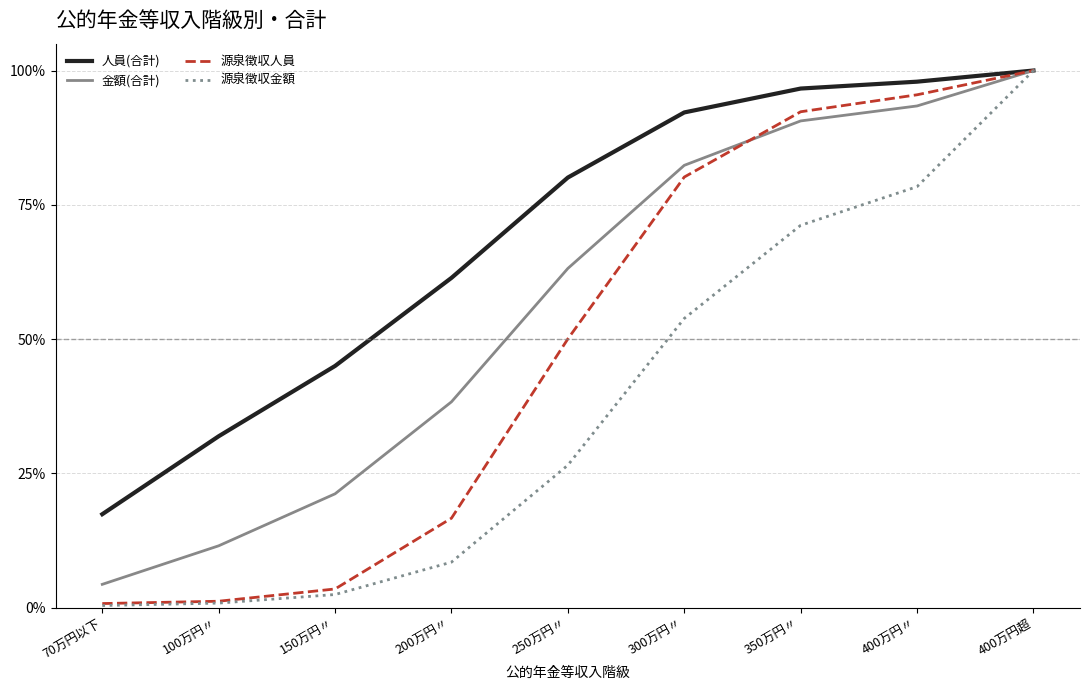

Which category has the highest value across all series?

400万円超